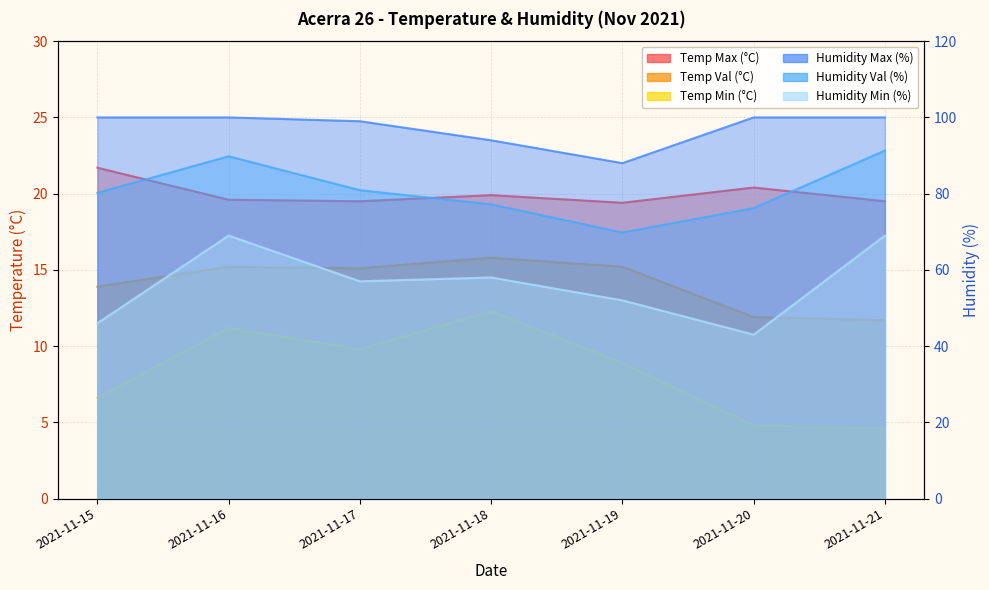

What is the highest value of the Humidity Max (%) series?

100.0